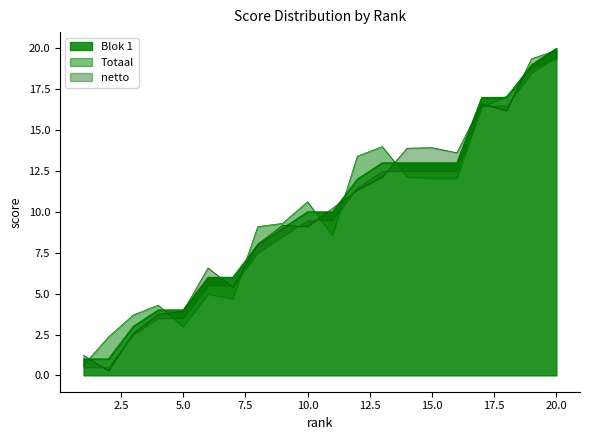

What is the lowest value of the netto series?

0.6